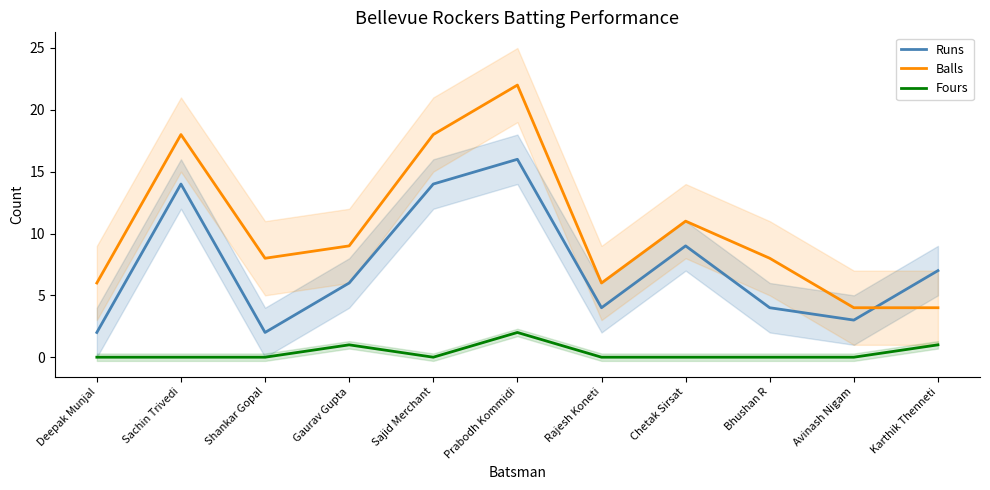

What is the sum of the Runs values at Shankar Gopal and Karthik Thenneti?

9